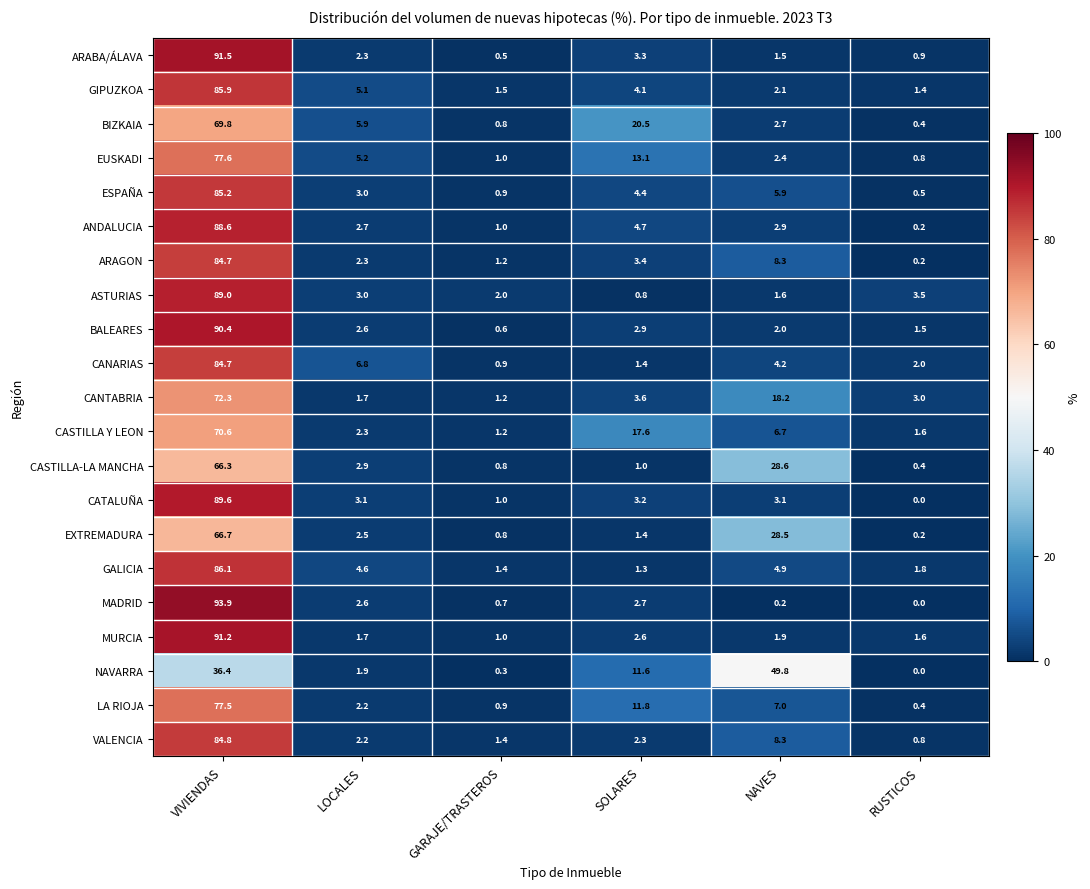

Is it true that CANARIAS equals 84.7 at VIVIENDAS?

True